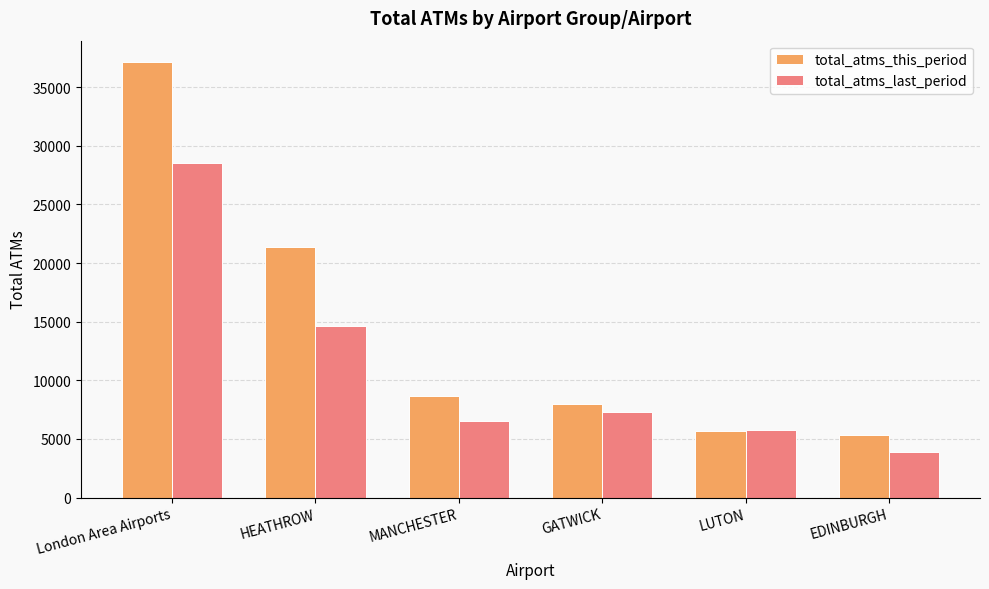

Which series has the widest spread of values?

total_atms_this_period